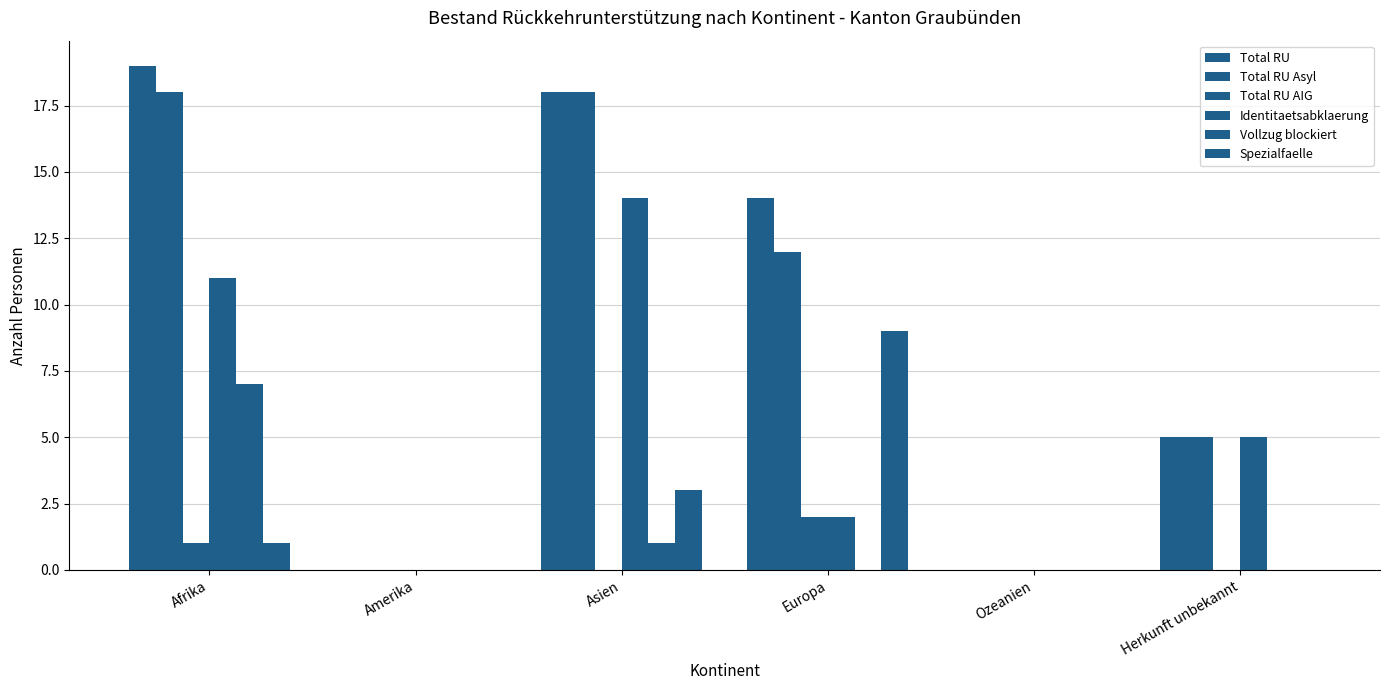

What is the difference between the maximum and minimum values in the Identitaetsabklaerung series?

14